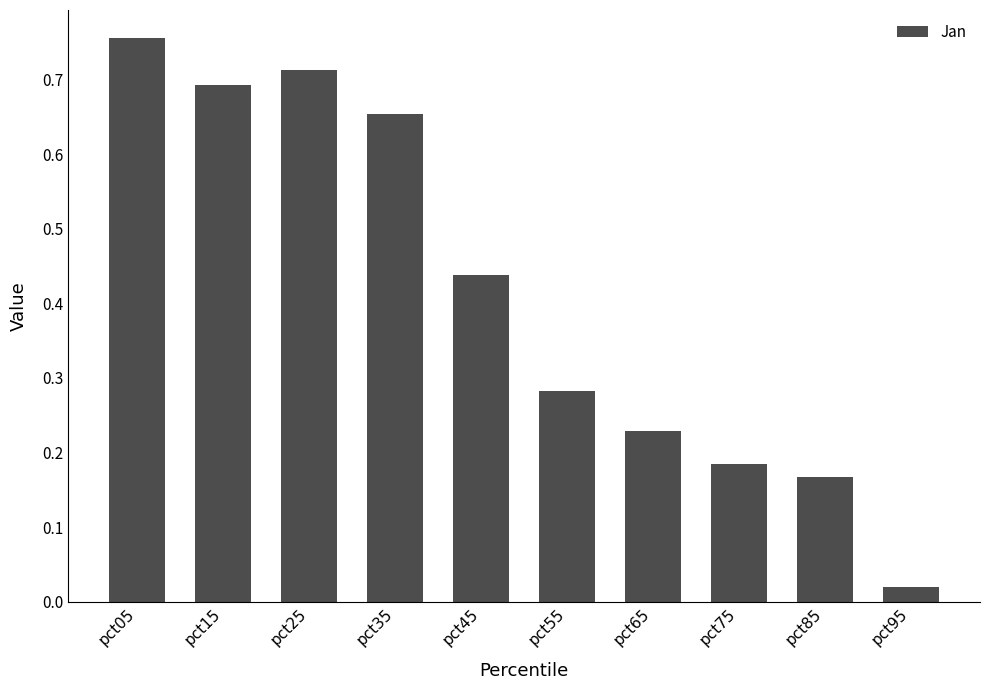

Does the chart contain any negative values?

No